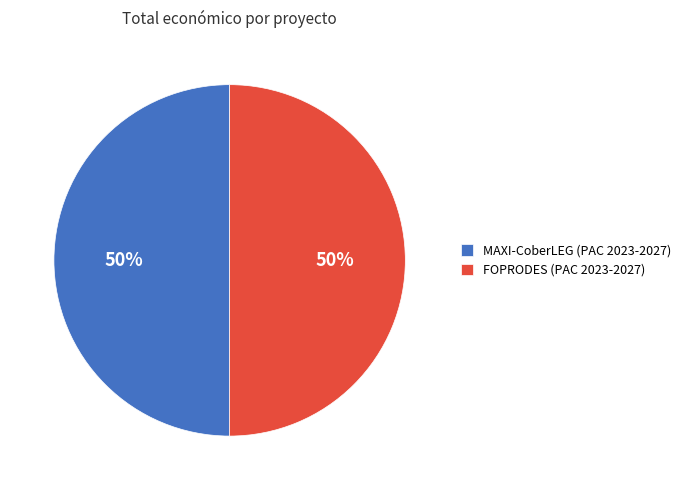

Approximately how many times larger is the value at MAXI-CoberLEG (PAC 2023-2027) compared to FOPRODES (PAC 2023-2027)?

1.0